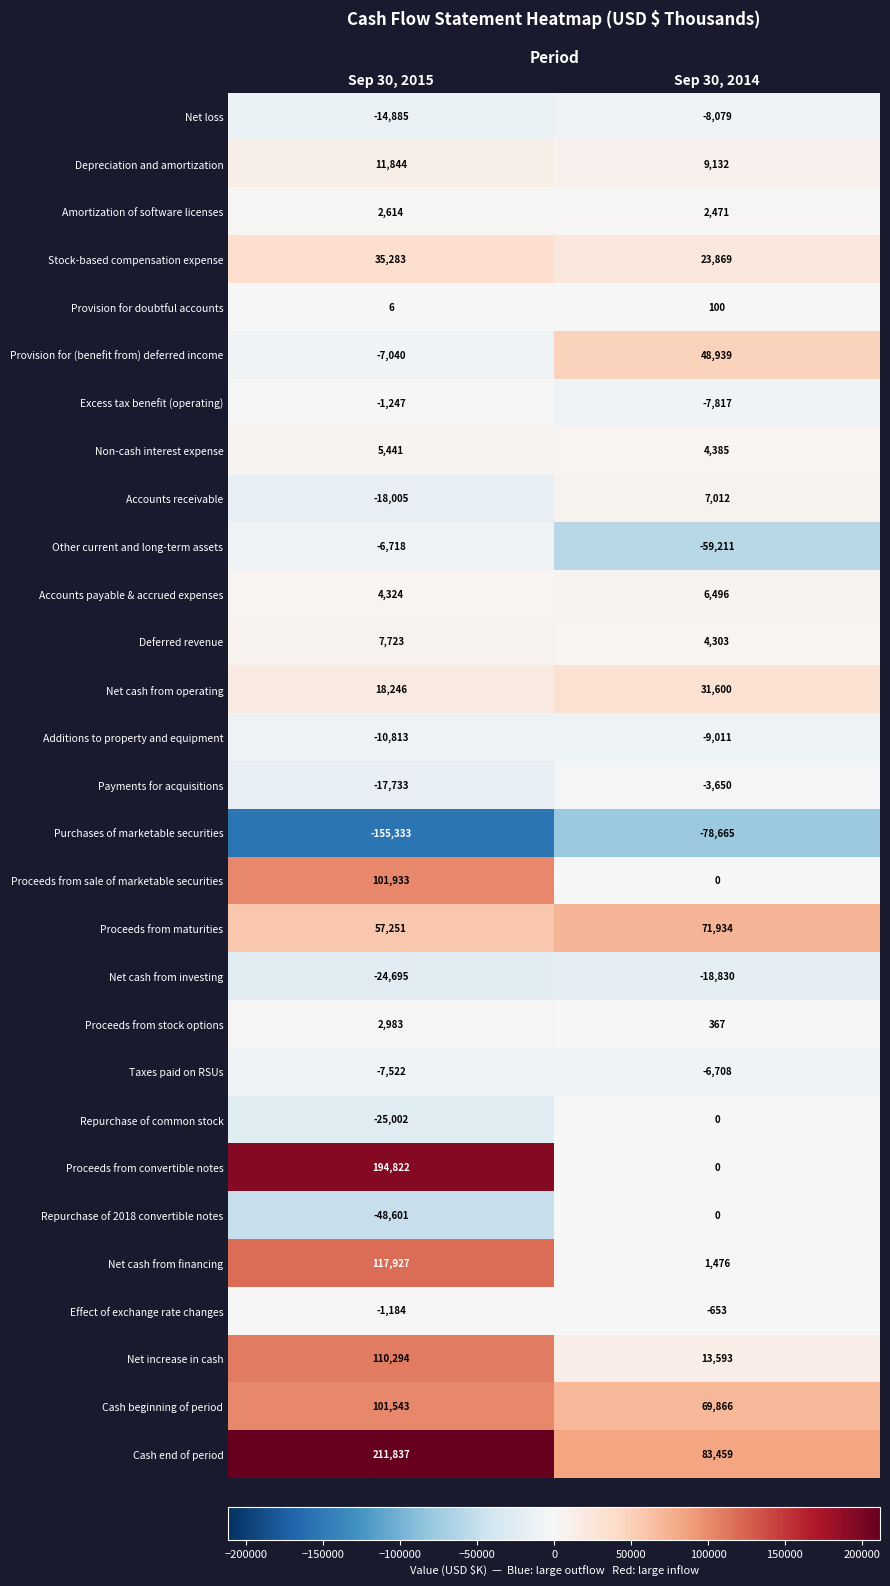

How many series are shown in this chart?

29